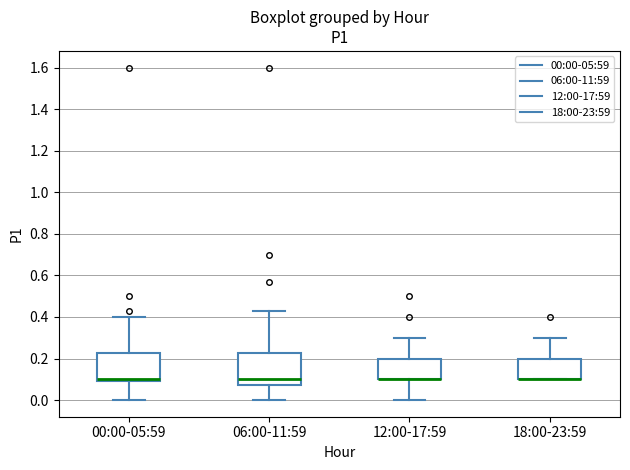

Where is the lower edge of the box for 12:00-17:59 on the y-axis? The values are not printed on the chart, so give them approximately, as read against the axis.

0.10